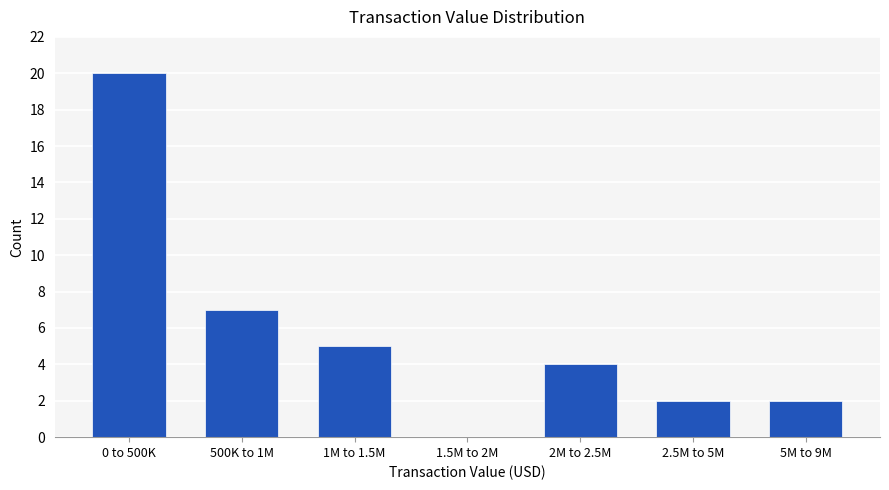

Reading left to right, extract all data points from this chart.

0 to 500K=20	500K to 1M=7	1M to 1.5M=5	1.5M to 2M=0	2M to 2.5M=4	2.5M to 5M=2	5M to 9M=2